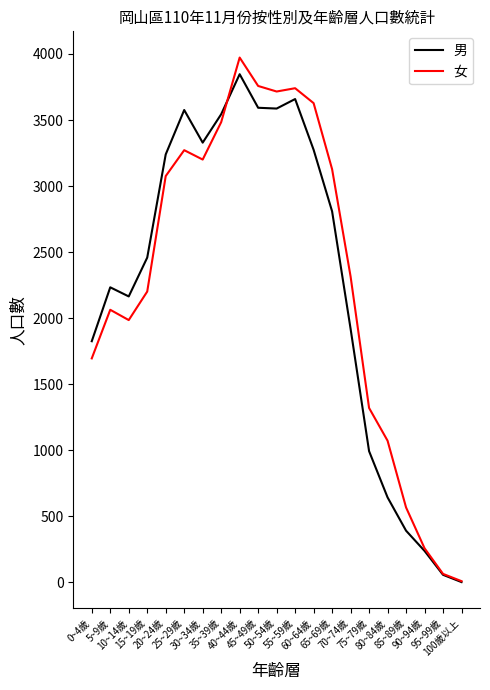

Is the value of 女 at 35~39歲 greater than the value of 男 at 15~19歲?

Yes